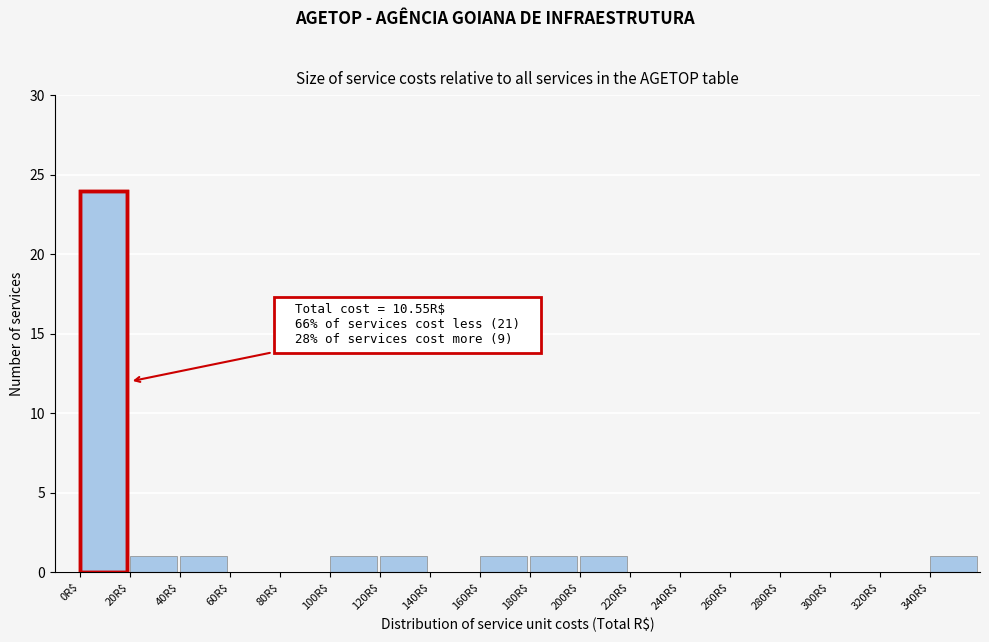

Over which range of the x-axis is the bar tallest?

0 to 20